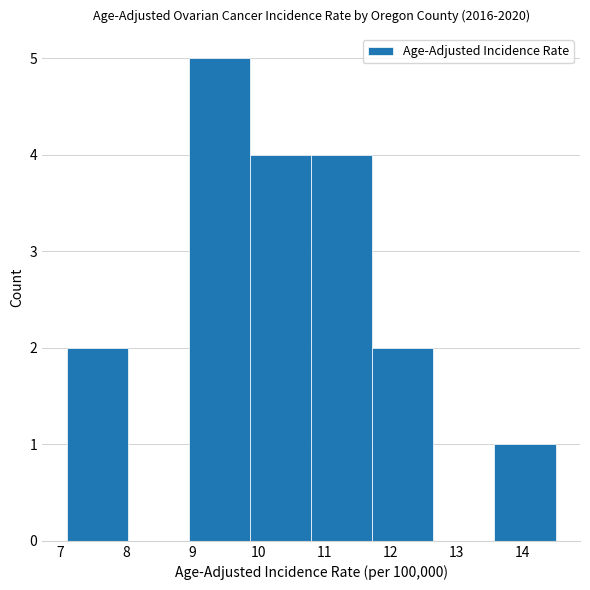

Reading left to right, list every bar in this chart as the range it spans on the x-axis followed by its height. Neither the bar edges nor the heights are printed on the chart, so give them approximately, as read against the axes.

7.1 to 8.0: 2
8.0 to 9.0: 0
9.0 to 9.9: 5
9.9 to 10.8: 4
10.8 to 11.7: 4
11.7 to 12.7: 2
12.7 to 13.6: 0
13.6 to 14.5: 1